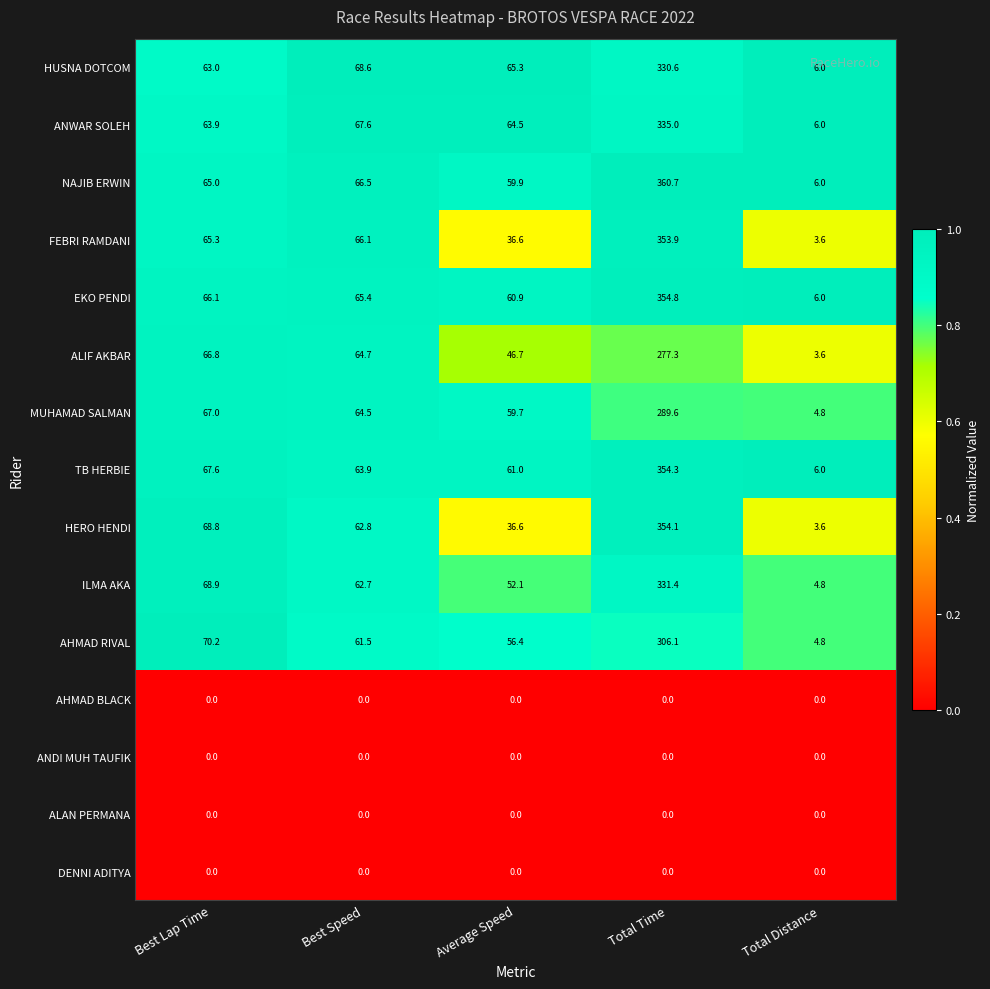

Which label corresponds to the largest value in the chart?

Total Time